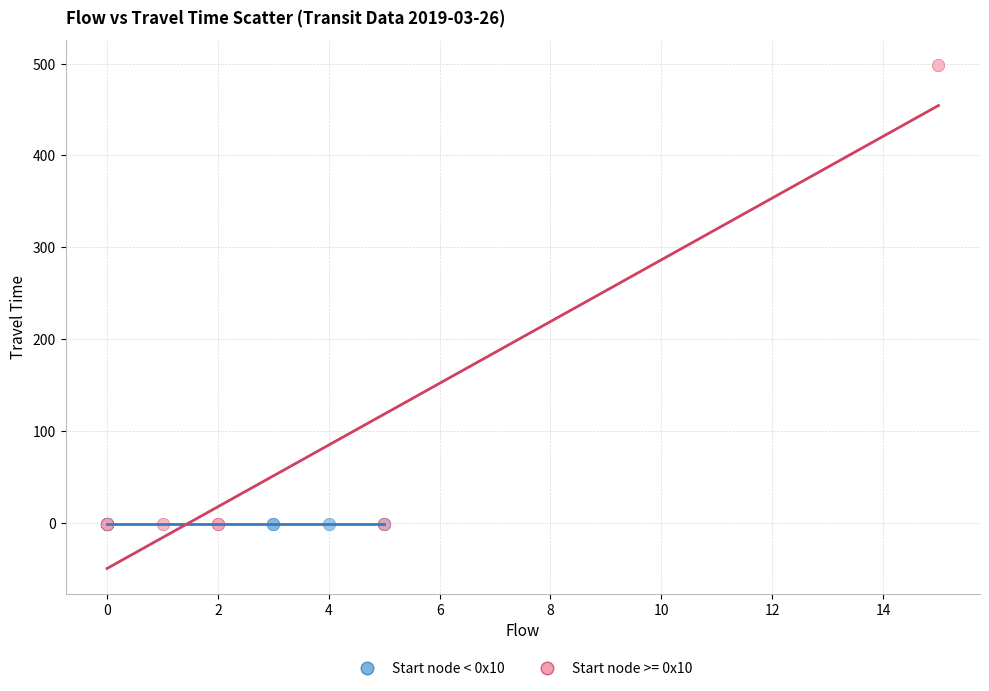

What are all the series names shown in the legend?

Start node < 0x10, Start node >= 0x10